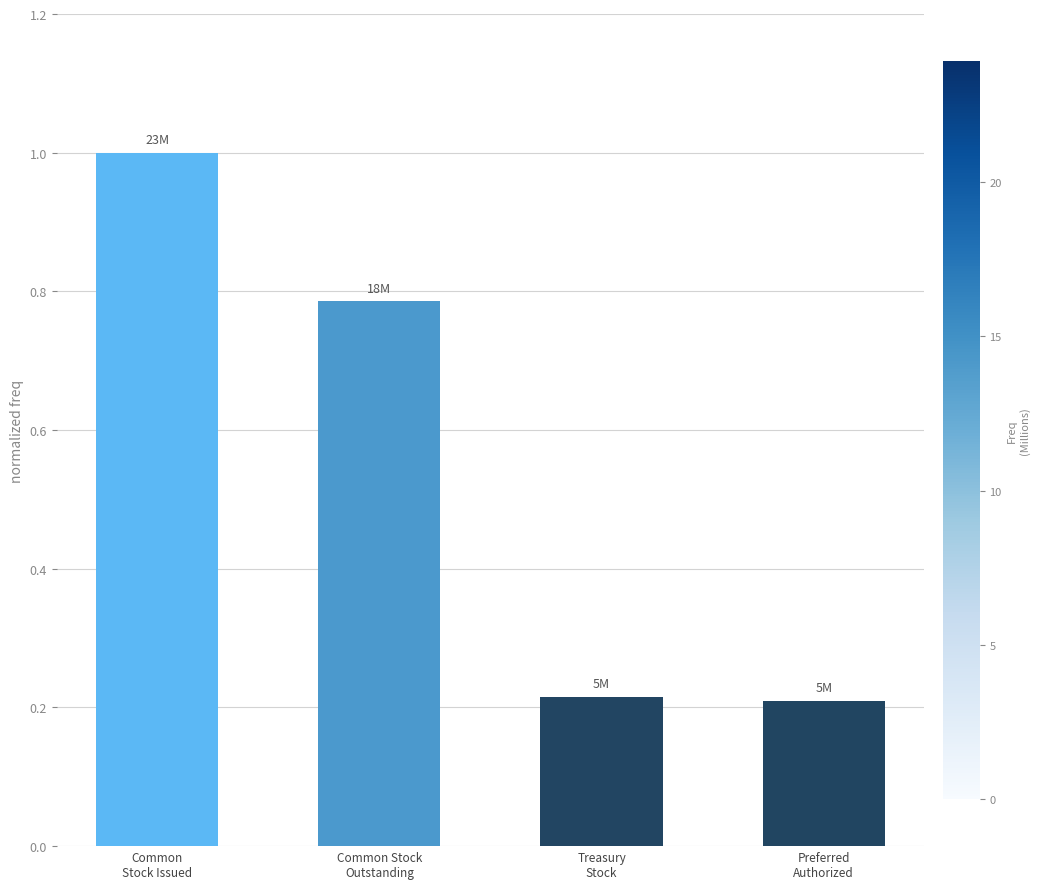

Are the bars horizontal?

No